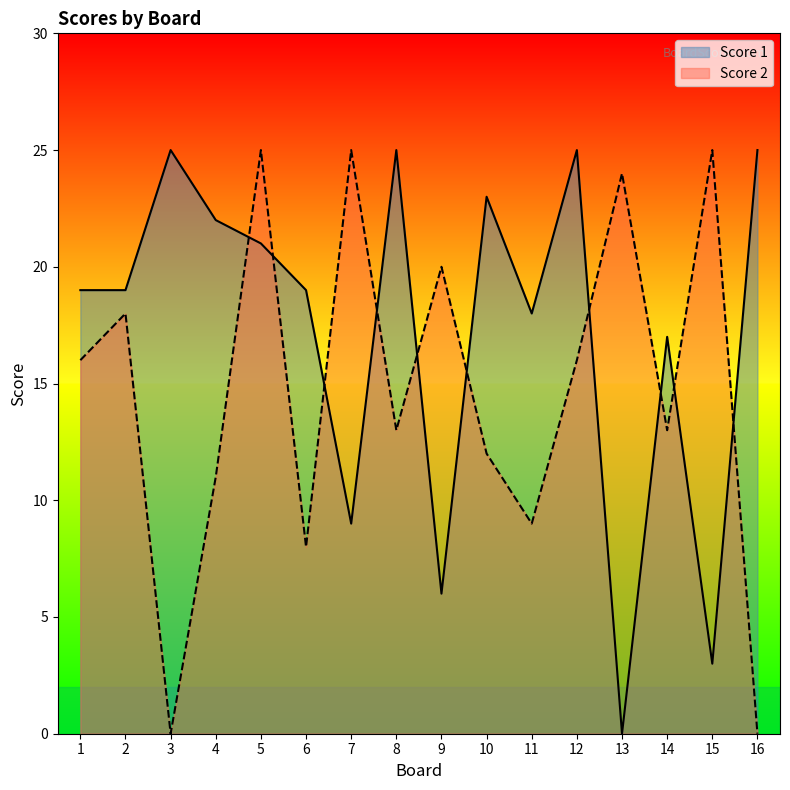

What value does the Score 2 series have at 13?

24